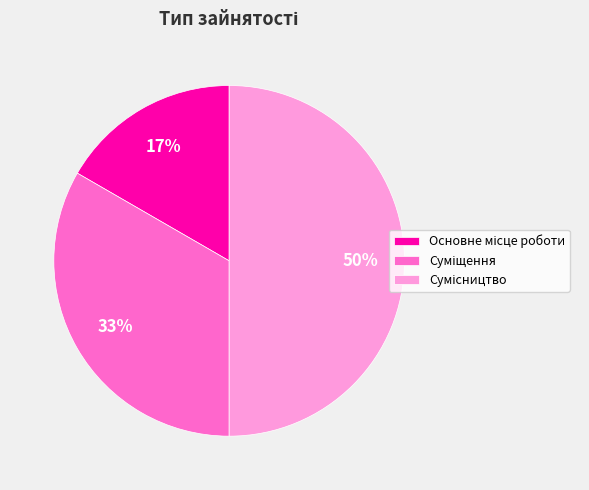

To the nearest percent, what is the difference between the largest and smallest slice percentages?

33%